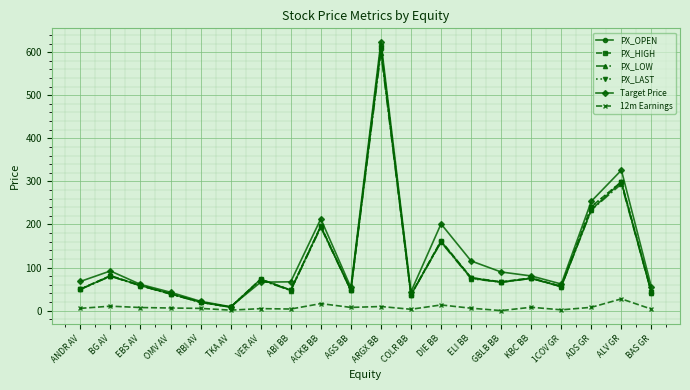

True or false: 12m Earnings and PX_HIGH cross at least once.

False